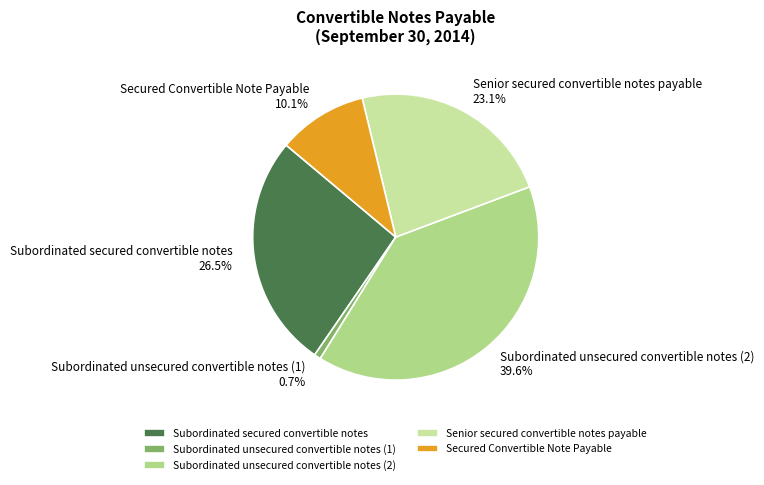

How many slices are in this pie chart?

5